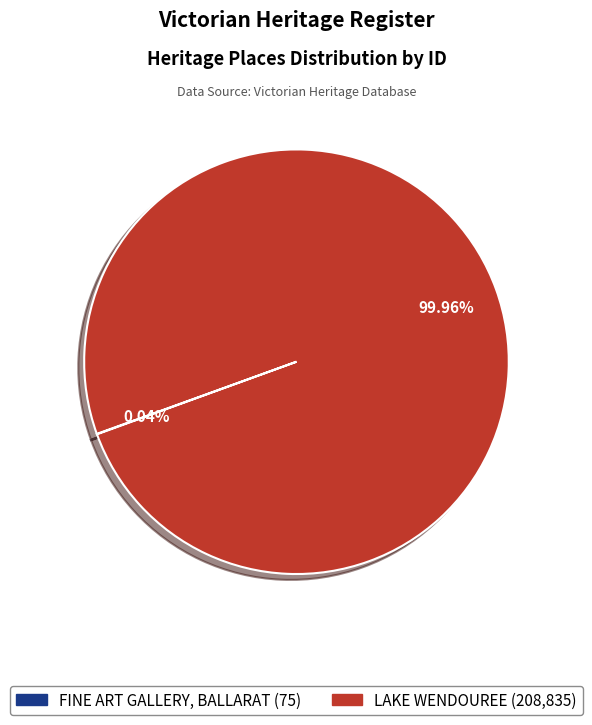

Which category accounts for the majority?

LAKE WENDOUREE